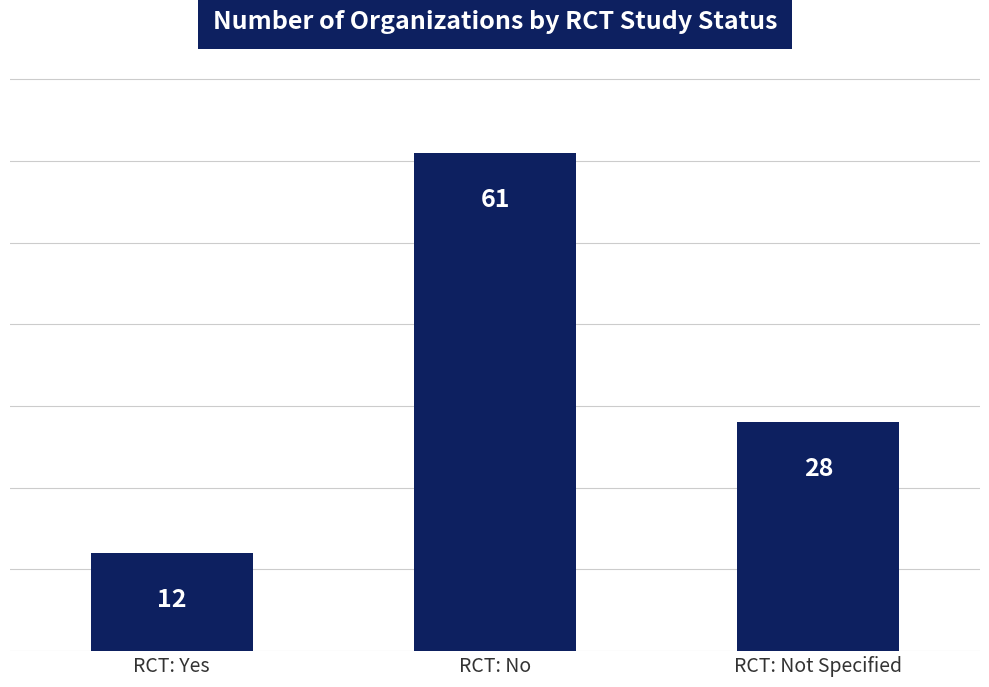

Reading right to left, extract all data points from this chart.

RCT: Not Specified=28	RCT: No=61	RCT: Yes=12